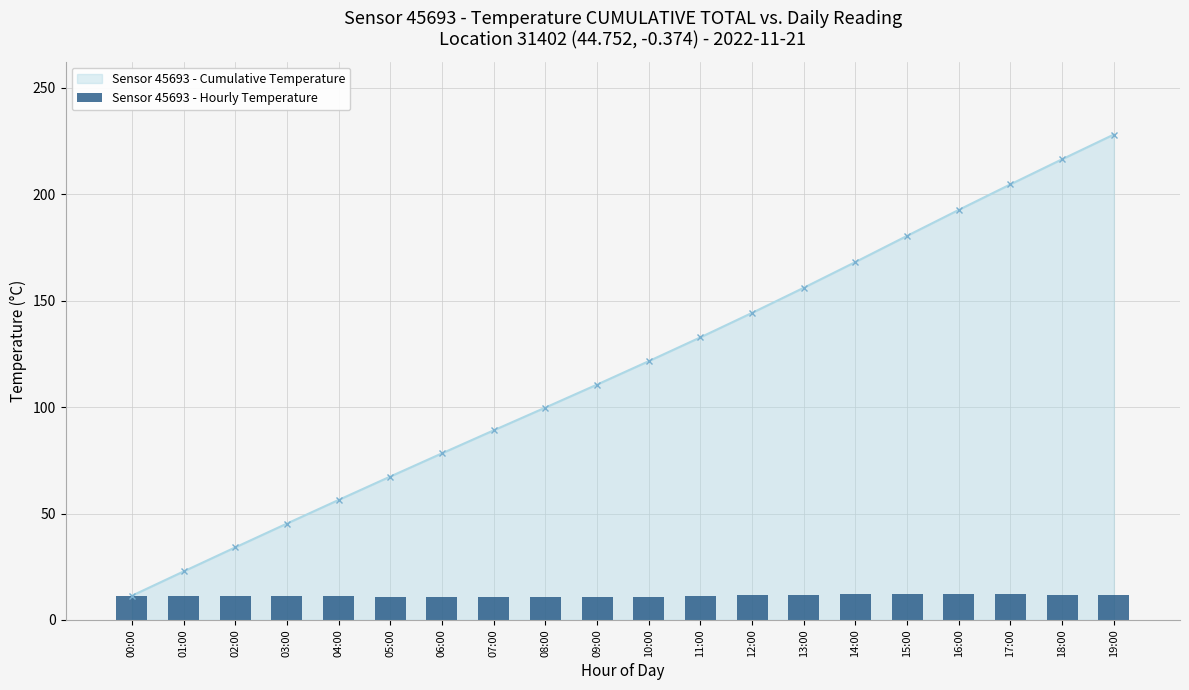

Between 08:00 and 14:00, which is larger?

14:00